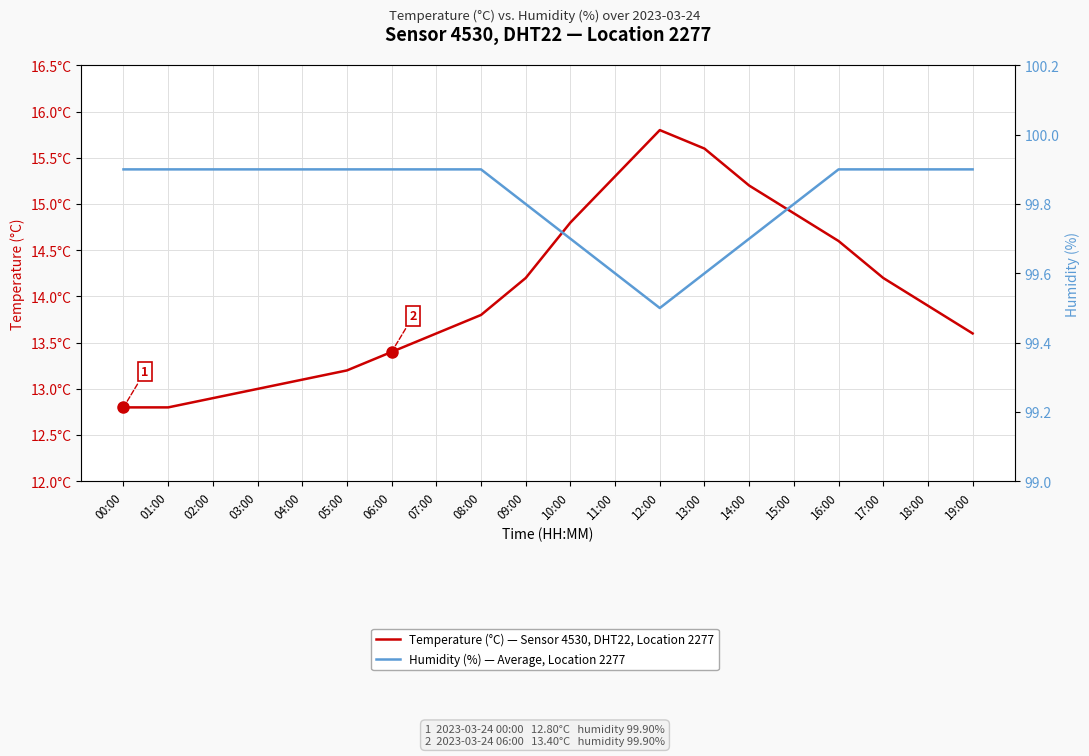

Which series changed the most between 10:00 and 11:00?

Temperature (°C) — Sensor 4530, DHT22, Location 2277